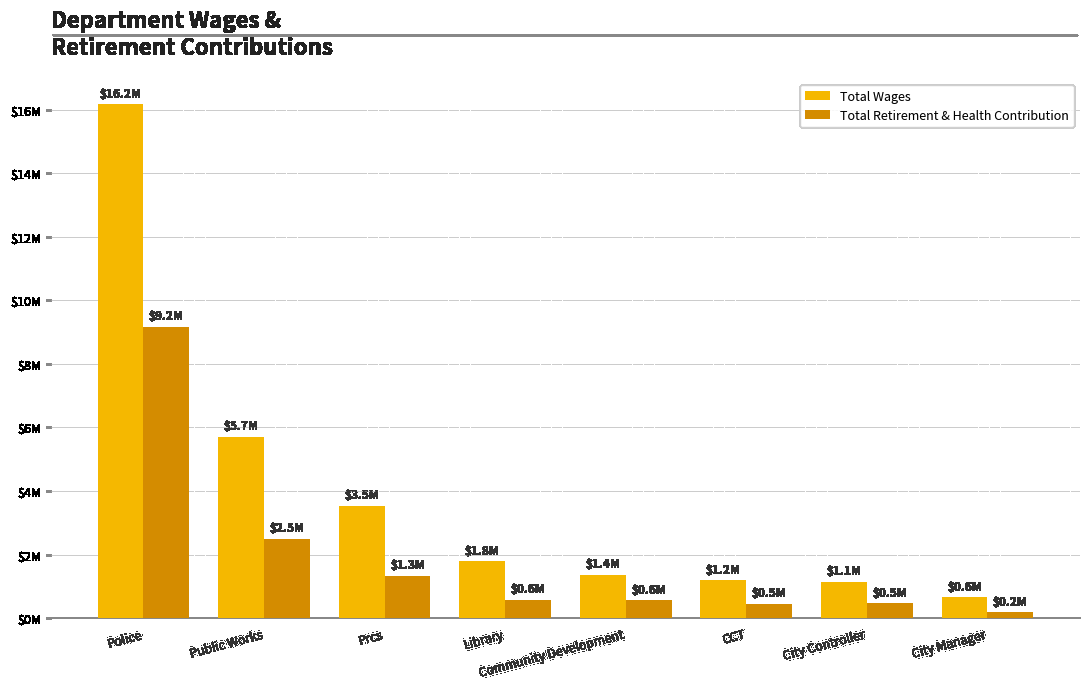

Which series changed the most between Public Works and Prcs?

Total Wages